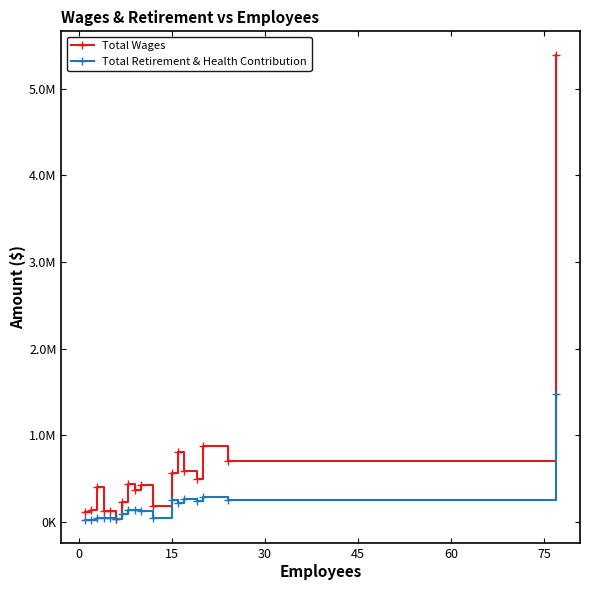

What are all the series names shown in the legend?

Total Wages, Total Retirement & Health Contribution